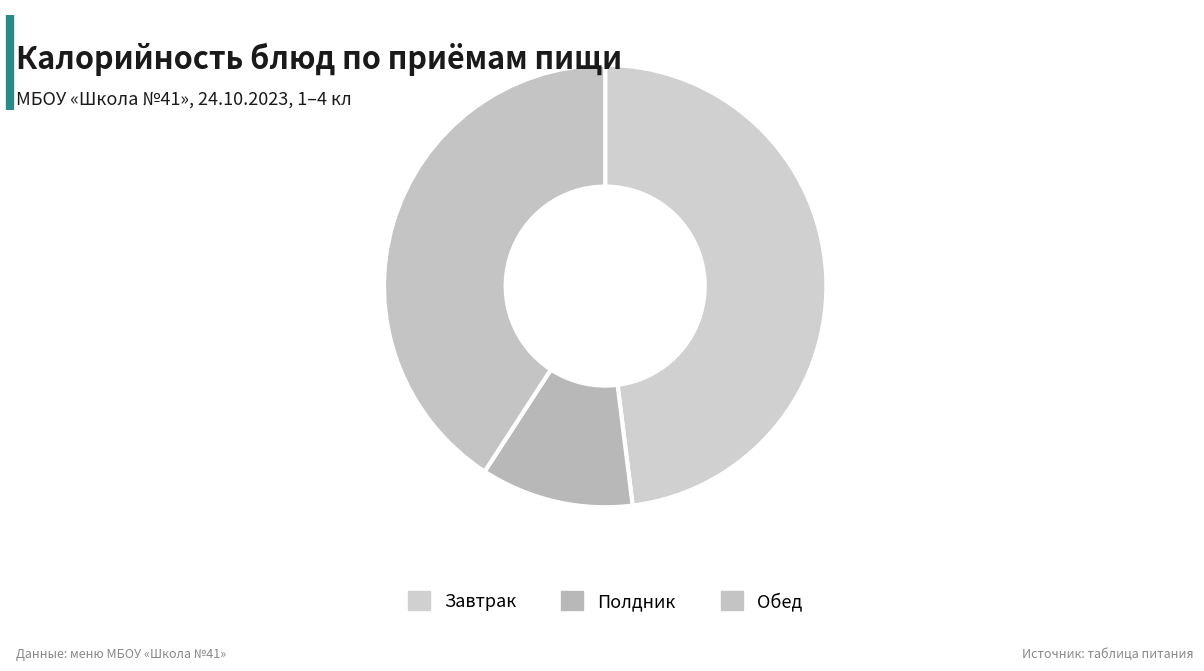

Does any single category account for the majority?

No